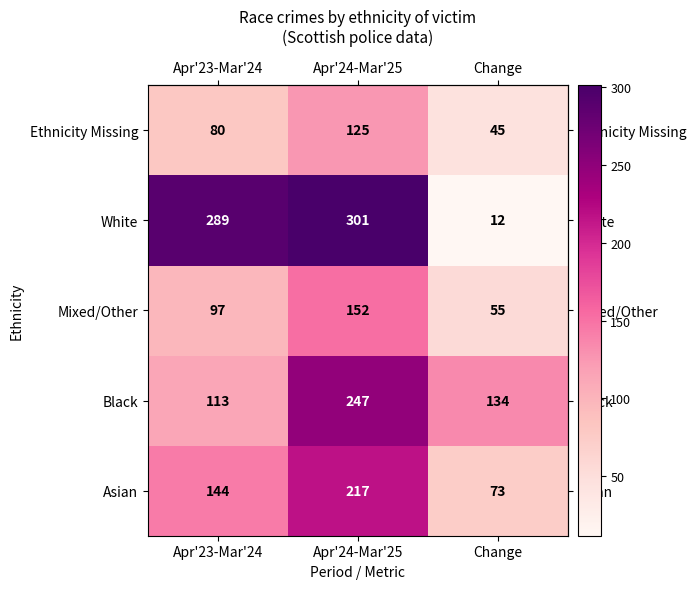

True or false: Ethnicity Missing has a value of 183 at Apr'24-Mar'25.

False